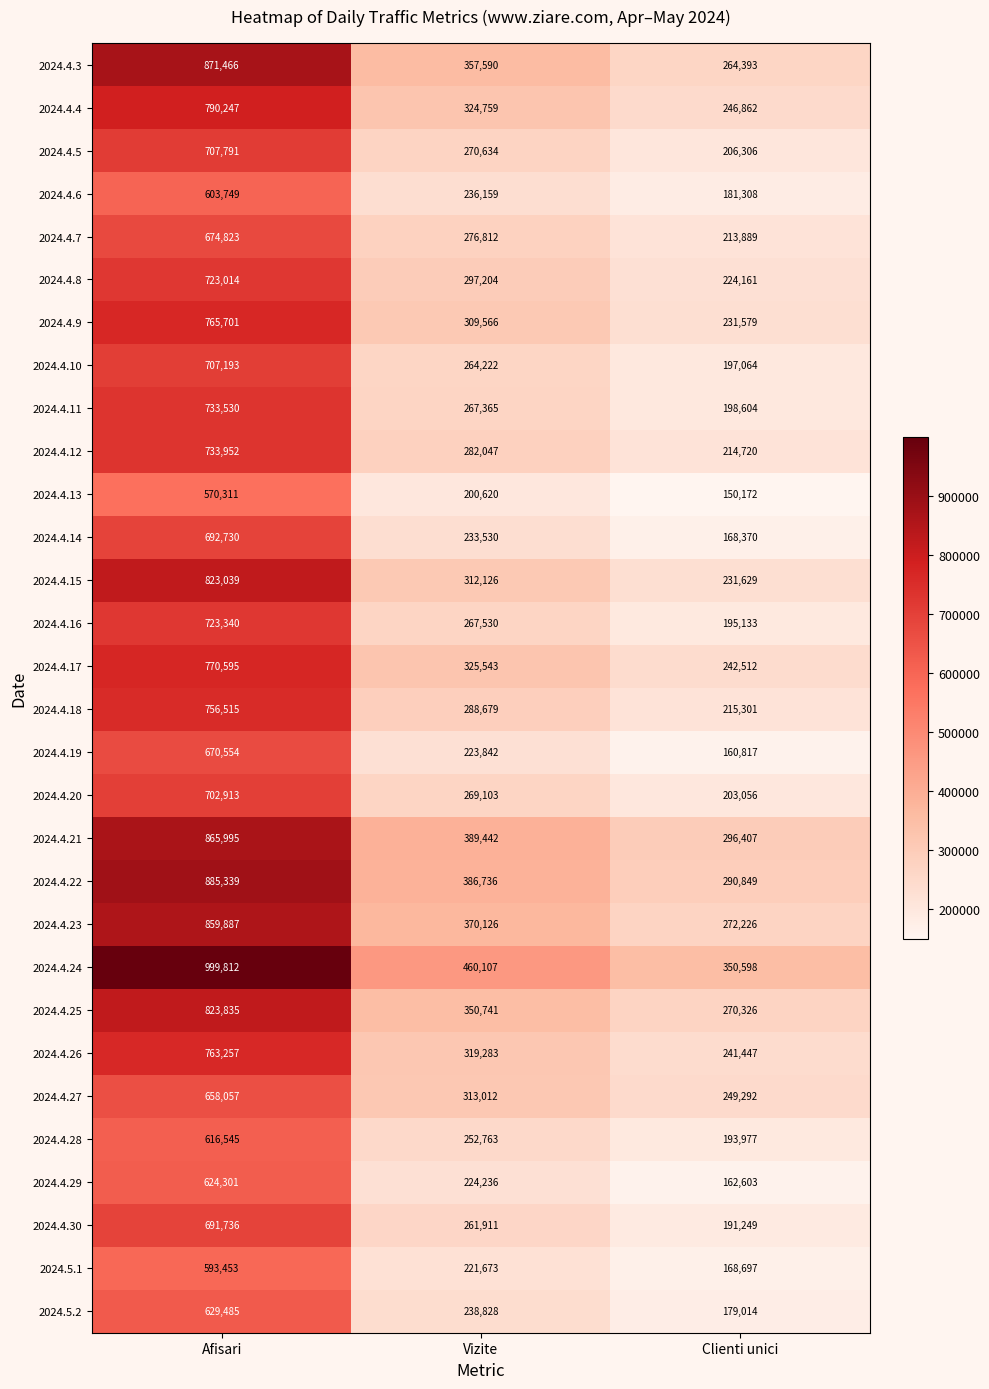

What is the difference between the maximum and minimum values in the 2024.4.15 series?

591410